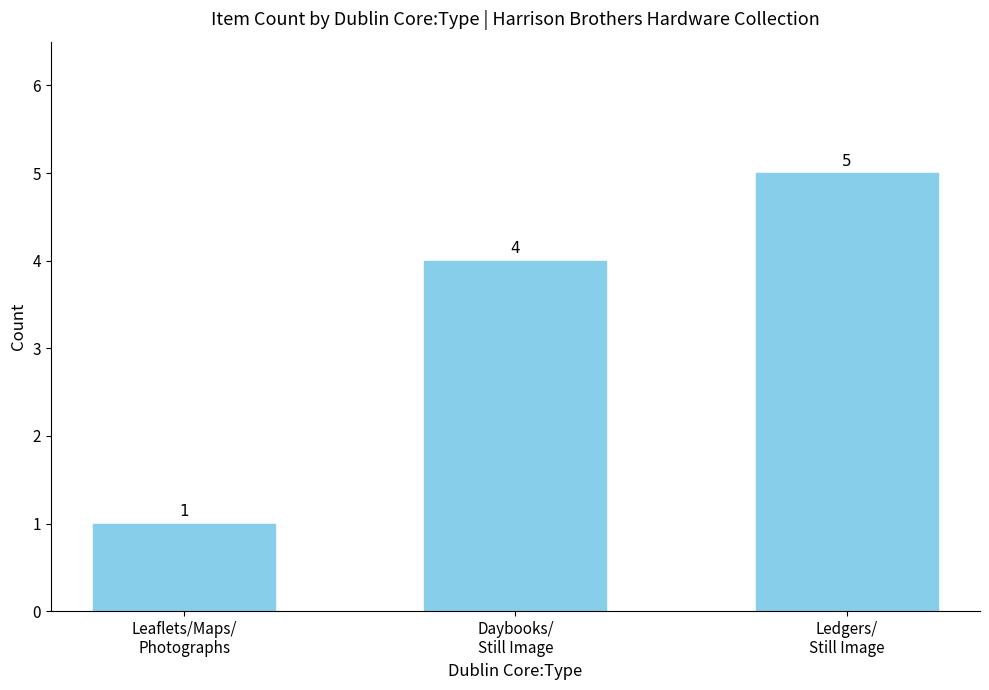

Which label corresponds to the smallest value in the chart?

Leaflets/Maps/
Photographs